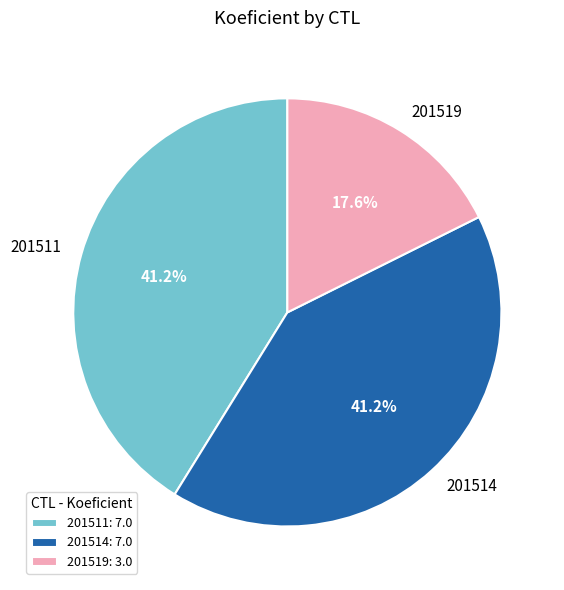

Count the number of slices in the pie.

3